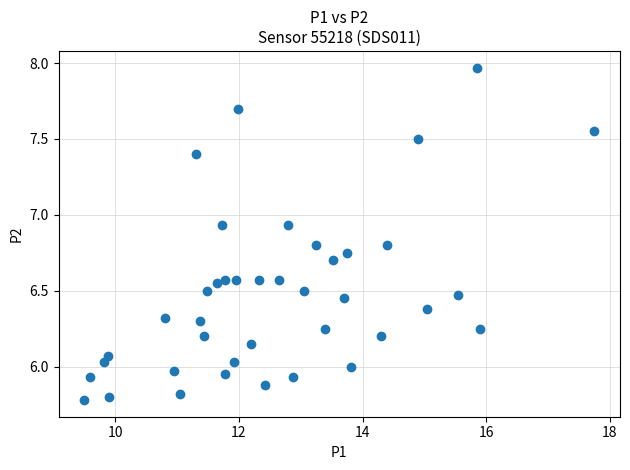

What is the range of X values (max minus min)?

8.2